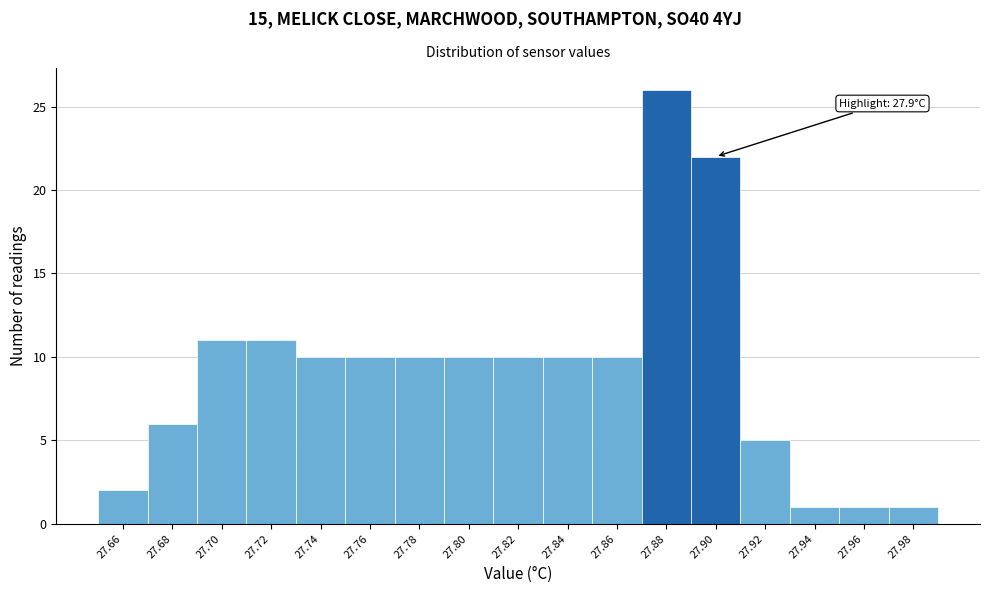

Reading left to right, extract all data points from this chart.

27.66=2	27.68=6	27.70=11	27.72=11	27.74=10	27.76=10	27.78=10	27.80=10	27.82=10	27.84=10	27.86=10	27.88=26	27.90=22	27.92=5	27.94=1	27.96=1	27.98=1